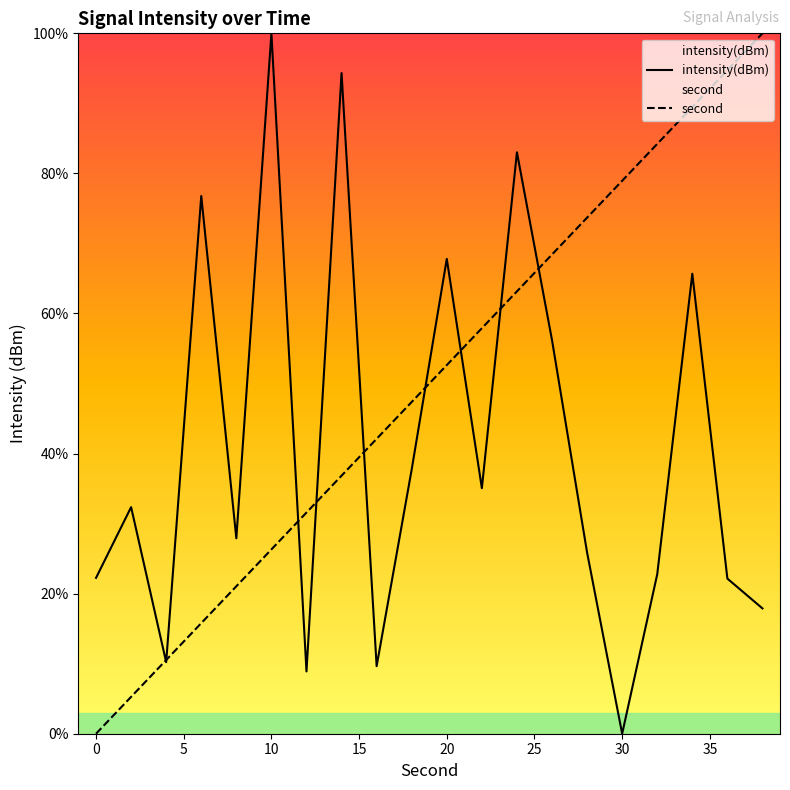

What is the difference between the highest and lowest values at 20?

15.2